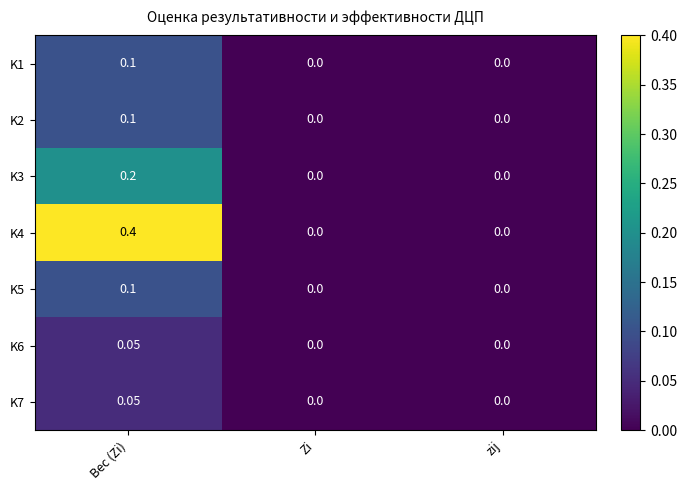

Which category has the highest value in the K5 series?

Вес (Zi)